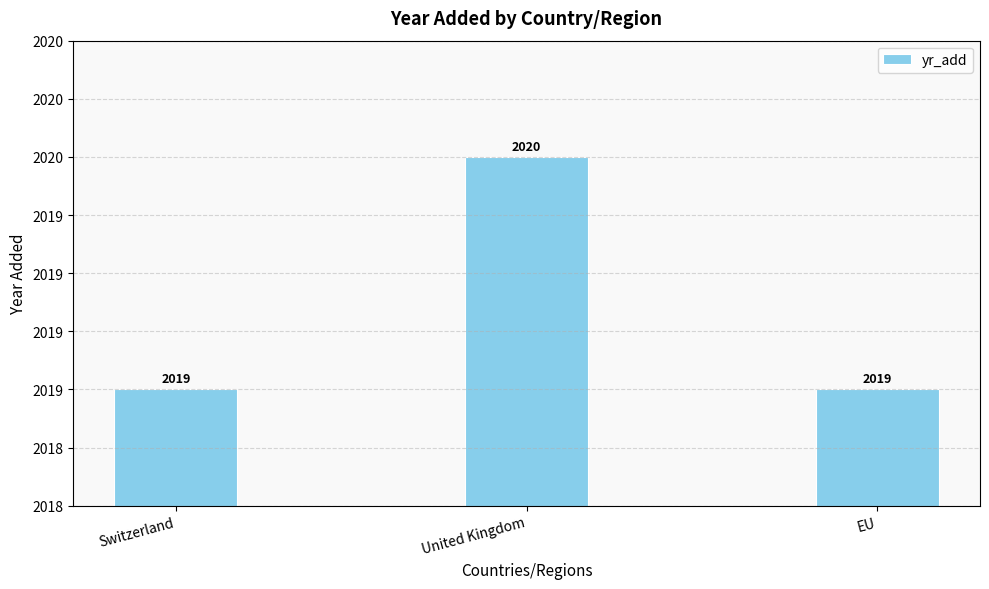

What is the value of the 2nd bar from the left?

2020